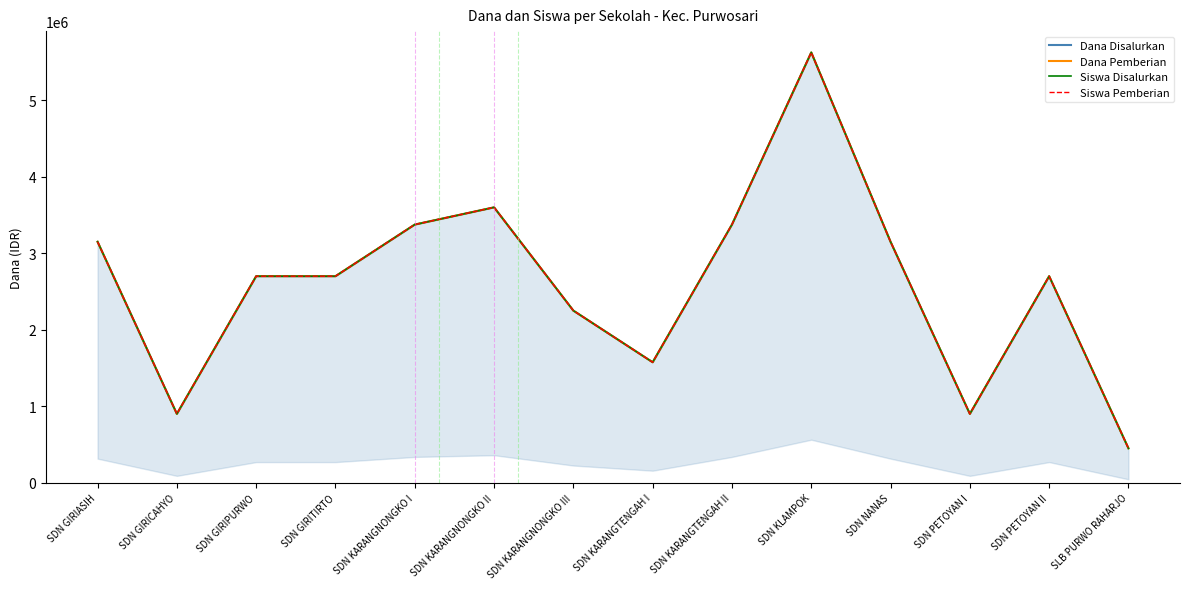

What is the average value of the Siswa Disalurkan series?

2603571